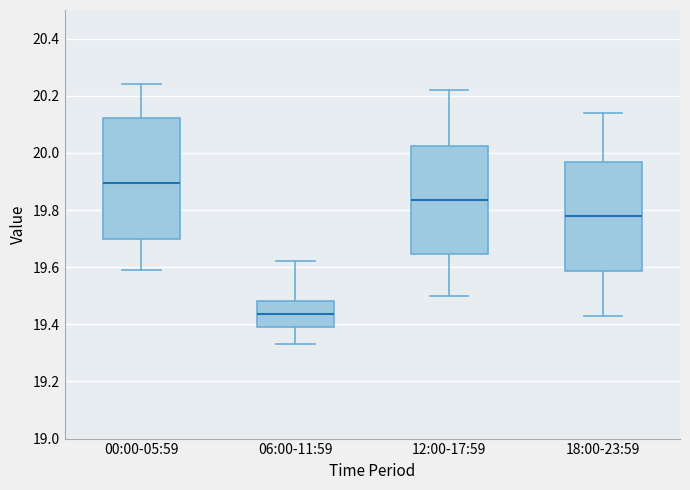

Comparing the boxes themselves (not the whiskers), which one is the tallest?

00:00-05:59